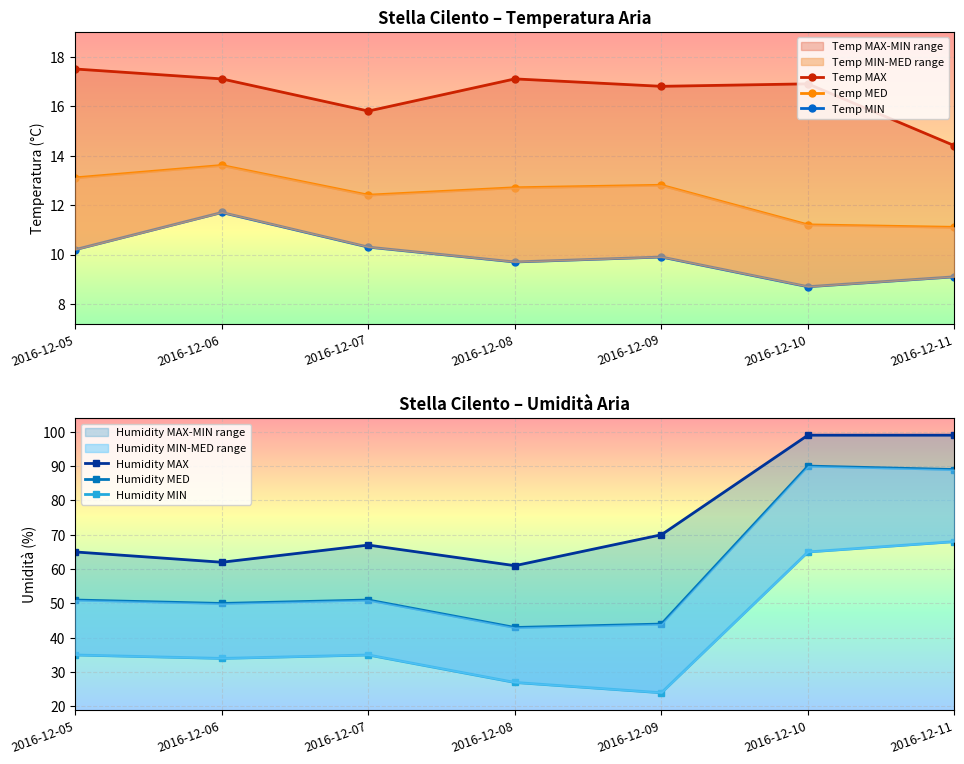

What are all the series names shown in the legend?

Temp MAX, Temp MED, Temp MIN, Humidity MAX, Humidity MED, Humidity MIN